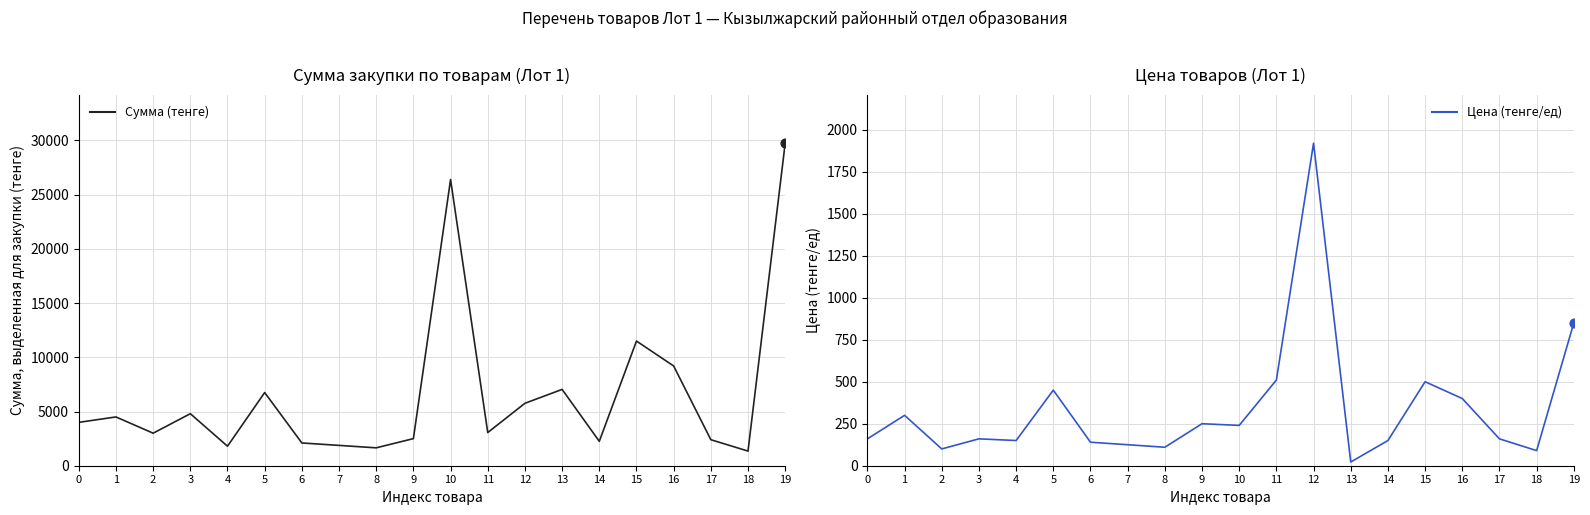

What are all the series names shown in the legend?

Сумма (тенге), Цена (тенге/ед)